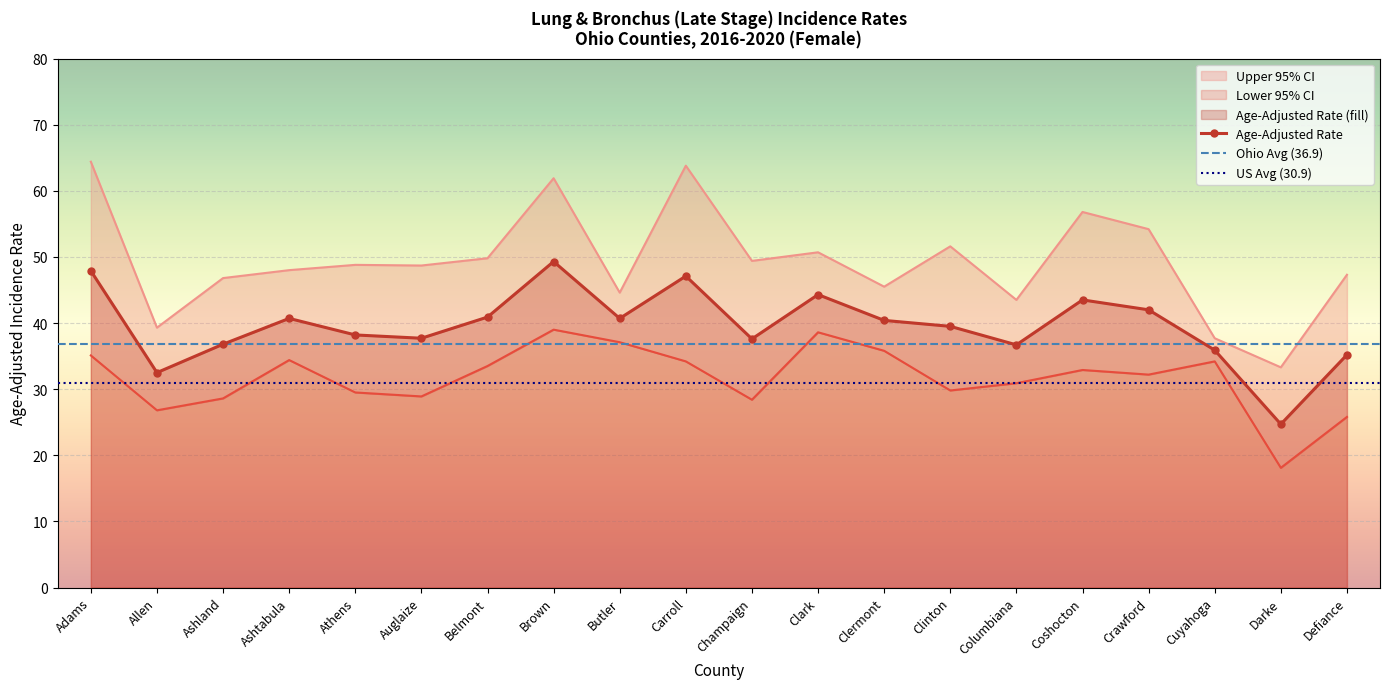

In Age-Adjusted Rate, how many points are higher than both neighbors (excluding endpoints)?

5